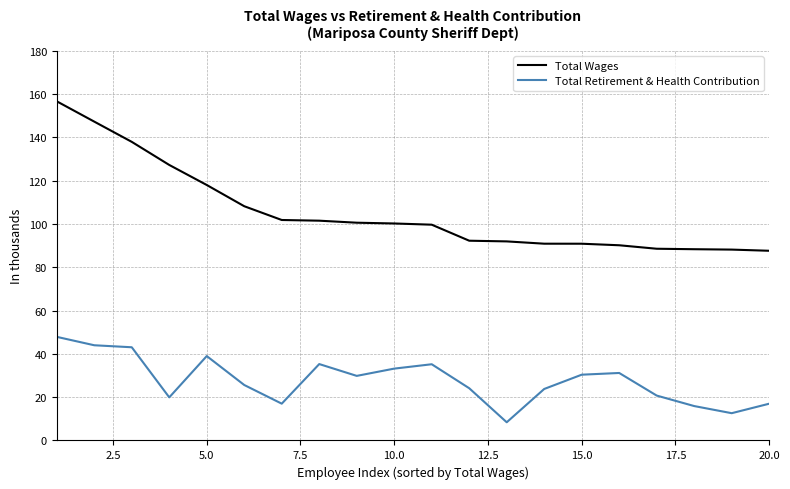

In Total Retirement & Health Contribution, how many points are higher than both neighbors (excluding endpoints)?

4